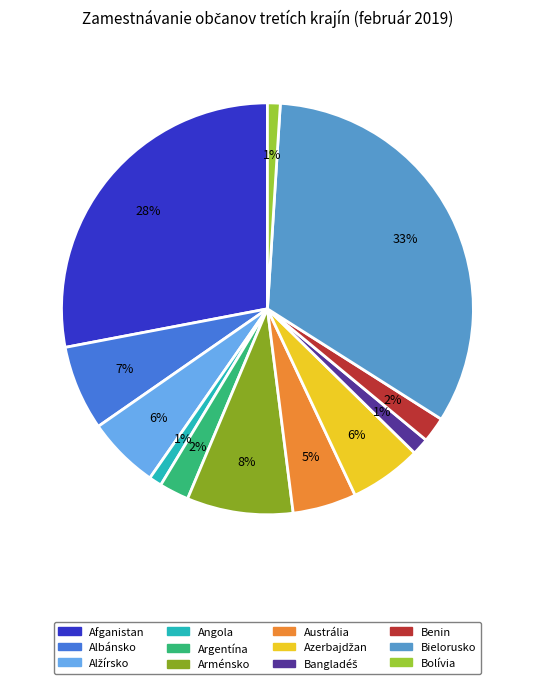

Is there a majority slice in this chart?

No